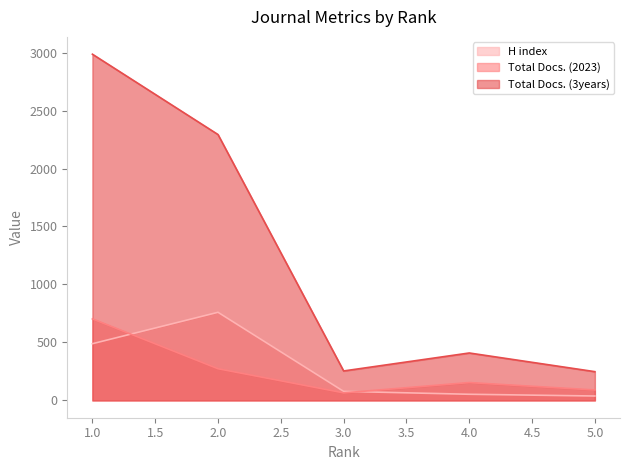

In Total Docs. (2023), how many points are higher than both neighbors (excluding endpoints)?

1